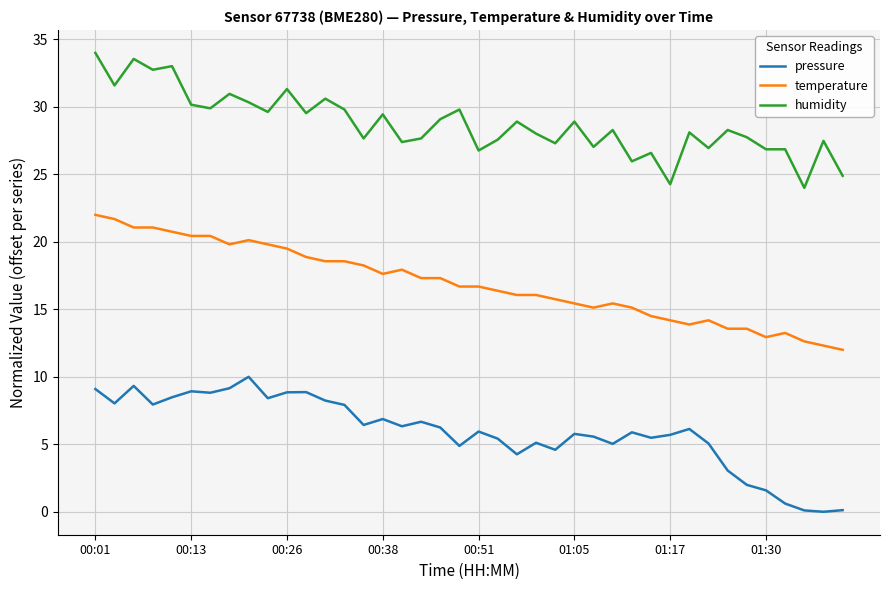

Rank the series by their maximum value, from lowest to highest.

pressure, temperature, humidity